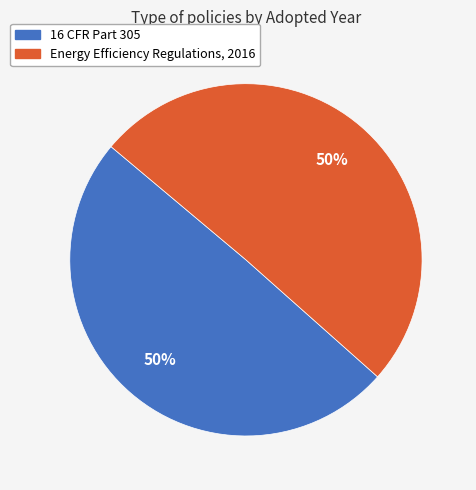

The Energy Efficiency Regulations, 2016 slice represents 50% of the pie. True or false?

True